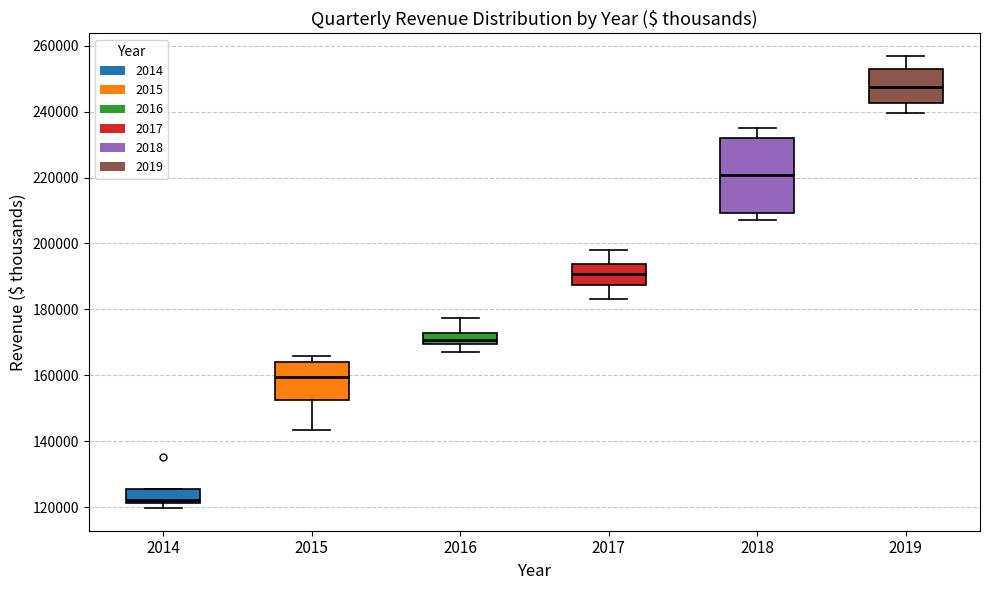

Reading left to right, read every box against the y-axis: the position of its median line, the range the box covers, and the ends of its whiskers. The values are not printed on the chart, so give them approximately, as read against the axis.

2014: median 122000 (just above the box's lower edge), box 122000 to 126000, whiskers 120000 to 126000
2015: median 160000, box 152000 to 164000, whiskers 144000 to 166000
2016: median 170000 (inside the box), box 170000 to 172000, whiskers 168000 to 178000
2017: median 190000, box 188000 to 194000, whiskers 184000 to 198000
2018: median 220000, box 210000 to 232000, whiskers 206000 to 234000
2019: median 248000, box 242000 to 252000, whiskers 240000 to 256000